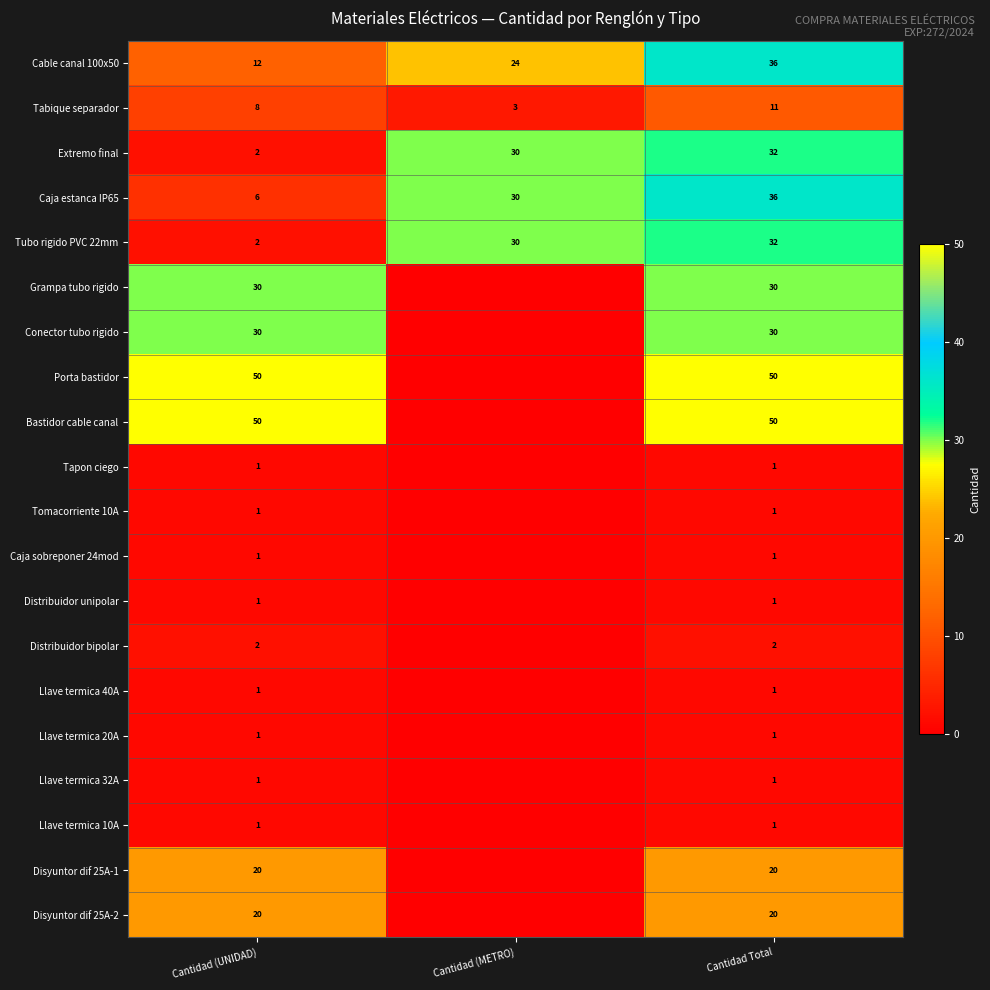

How many data points does each series have?

3